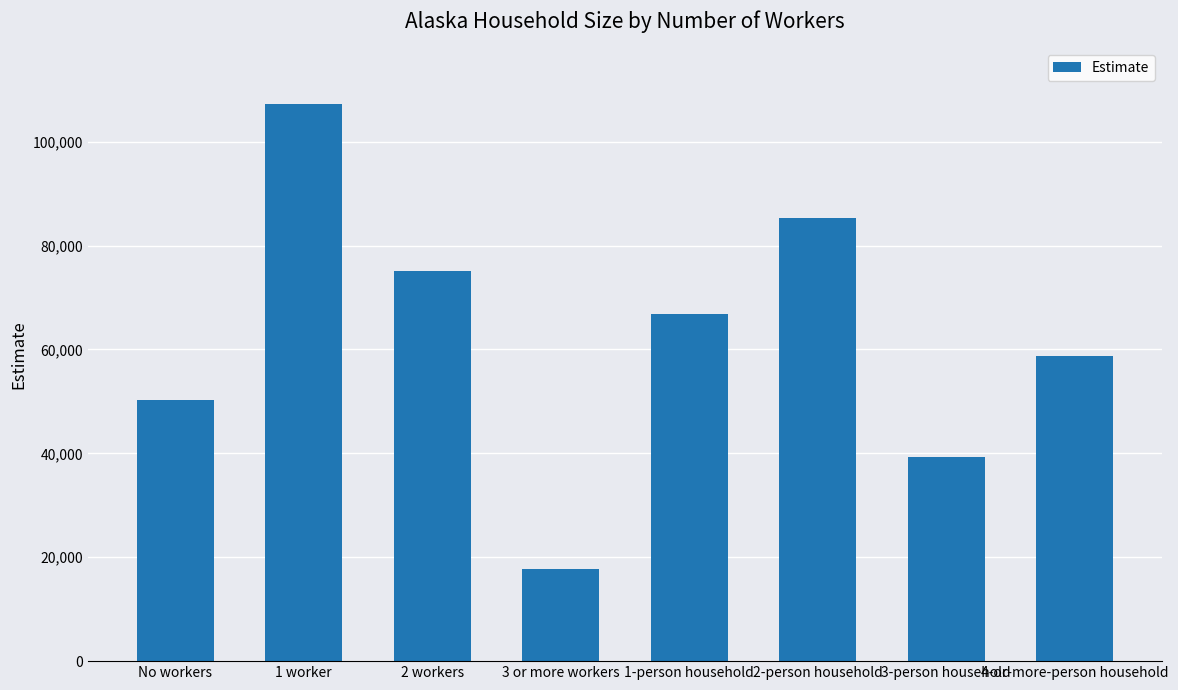

What is the label of the 5th bar from the left?

1-person household